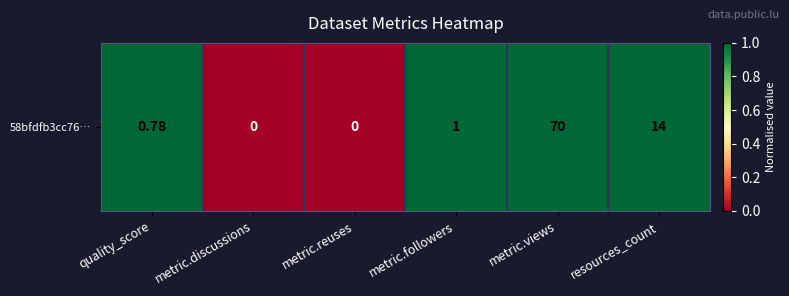

What is the greatest value displayed?

1